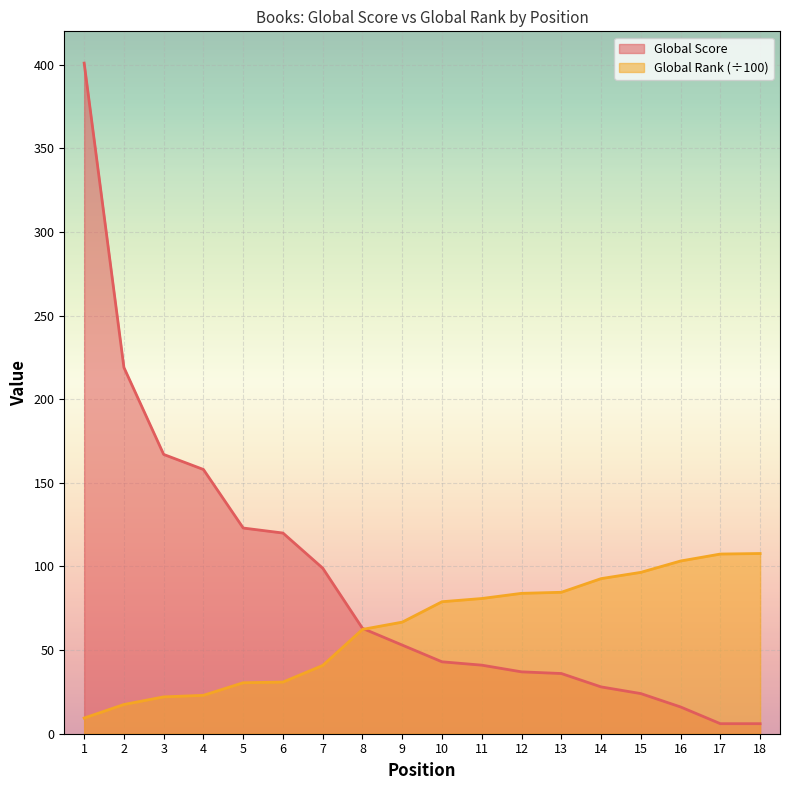

What are all the series names shown in the legend?

Global Score, Global Rank (÷100)